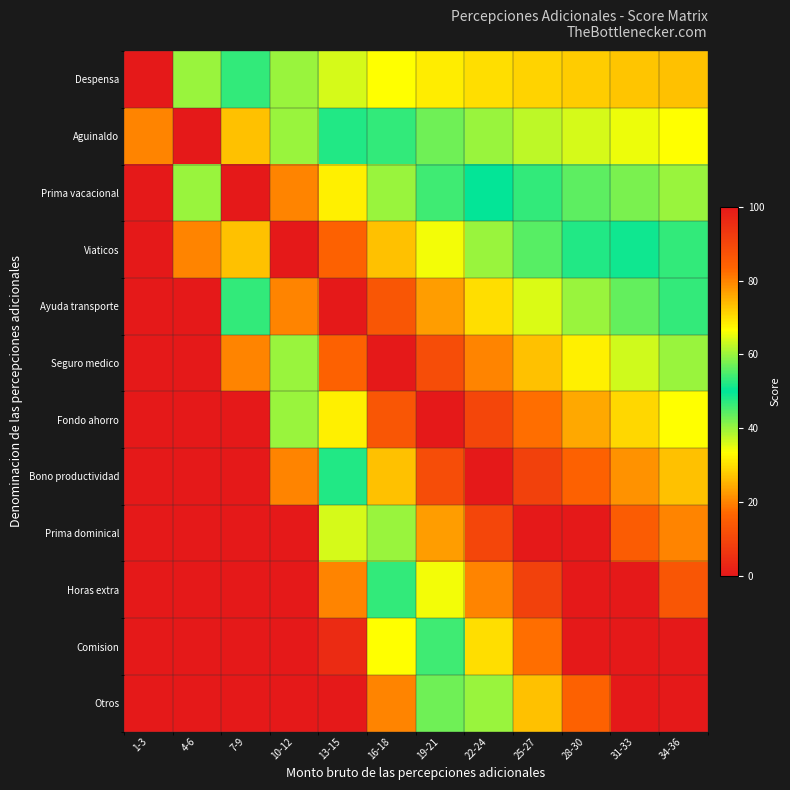

Which category has the lowest value across all series?

1-3